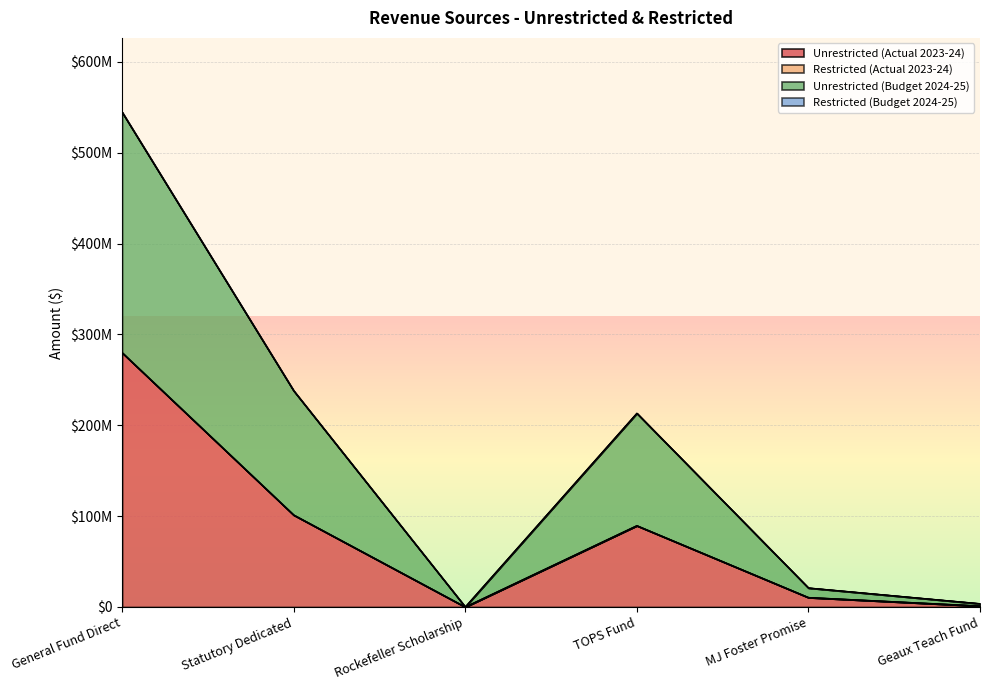

What is the value of the Unrestricted (Budget 2024-25) point at the 5th from the left?

21000000